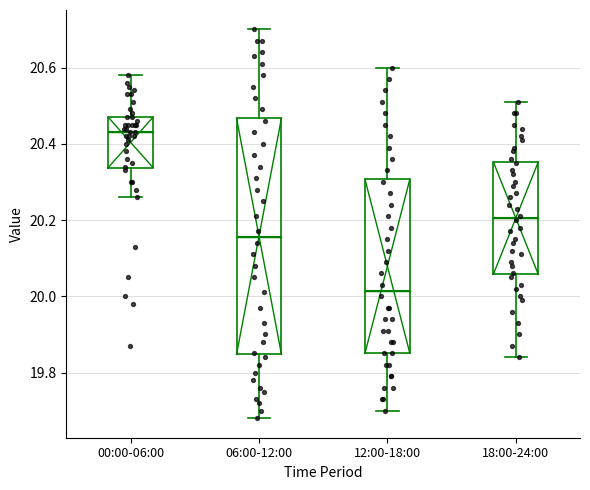

Where does the median line of the box for 00:00-06:00 sit on the y-axis? The values are not printed on the chart, so give them approximately, as read against the axis.

20.44